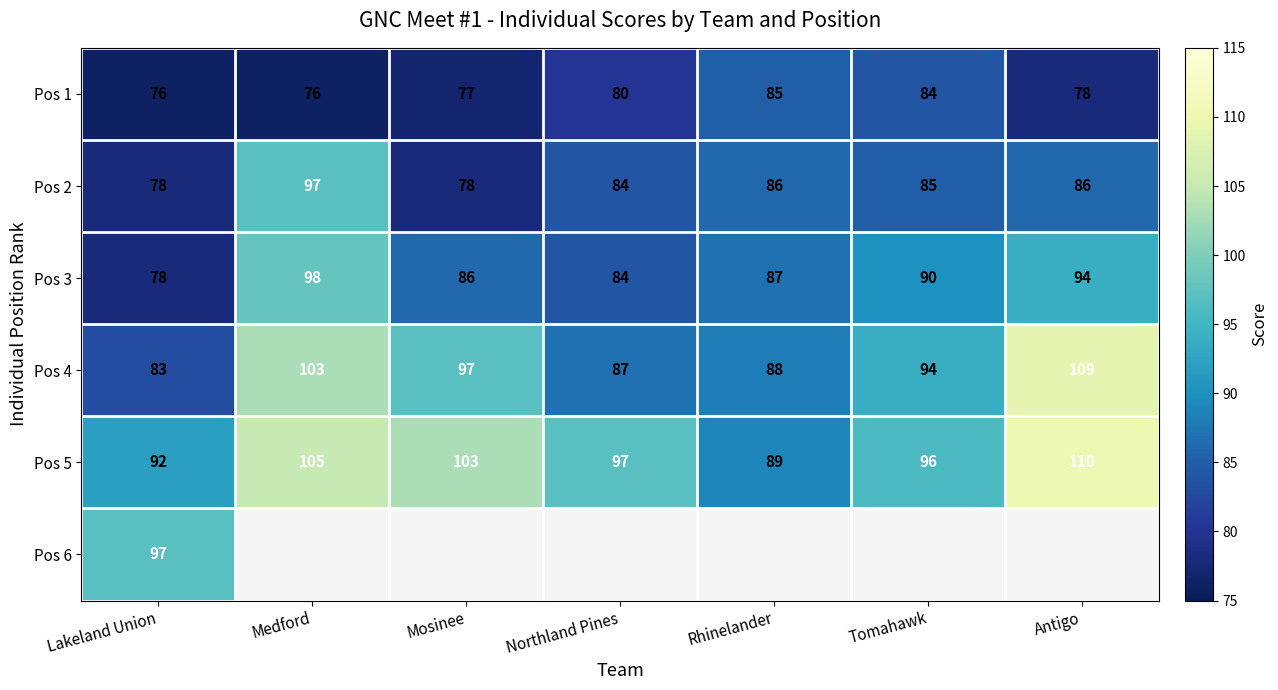

At how many categories does at least one series exceed 81?

7